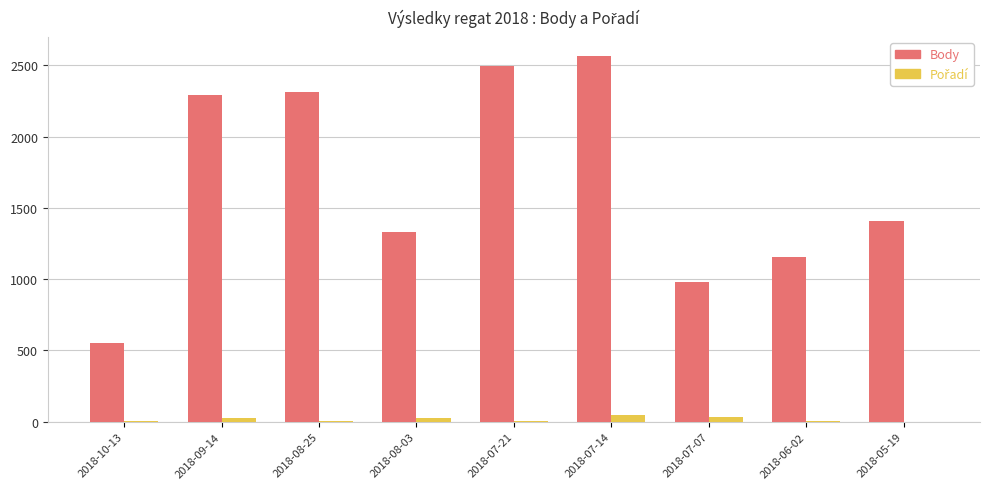

Where is Body nearest to the value 1561?

2018-05-19